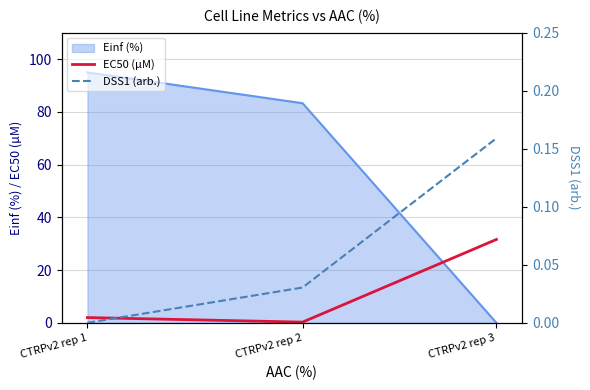

What is the highest value of the EC50 (µM) series?

31.6